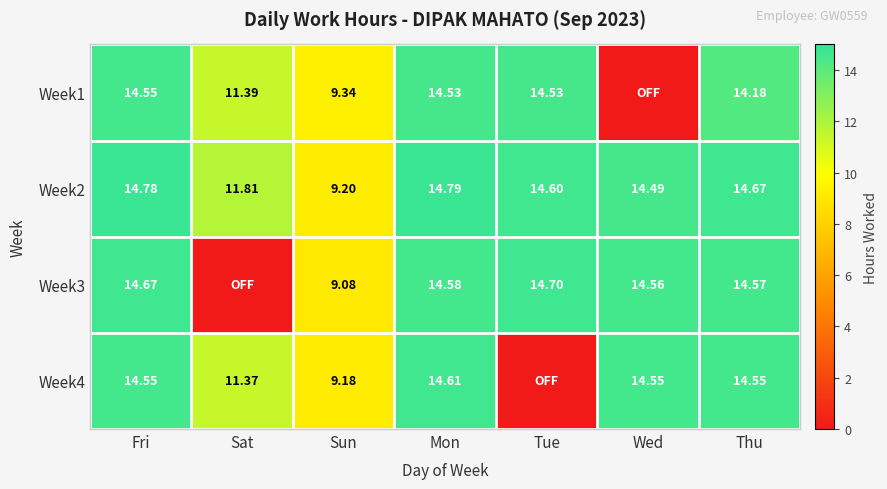

At which label does Week2 reach its minimum?

Sun